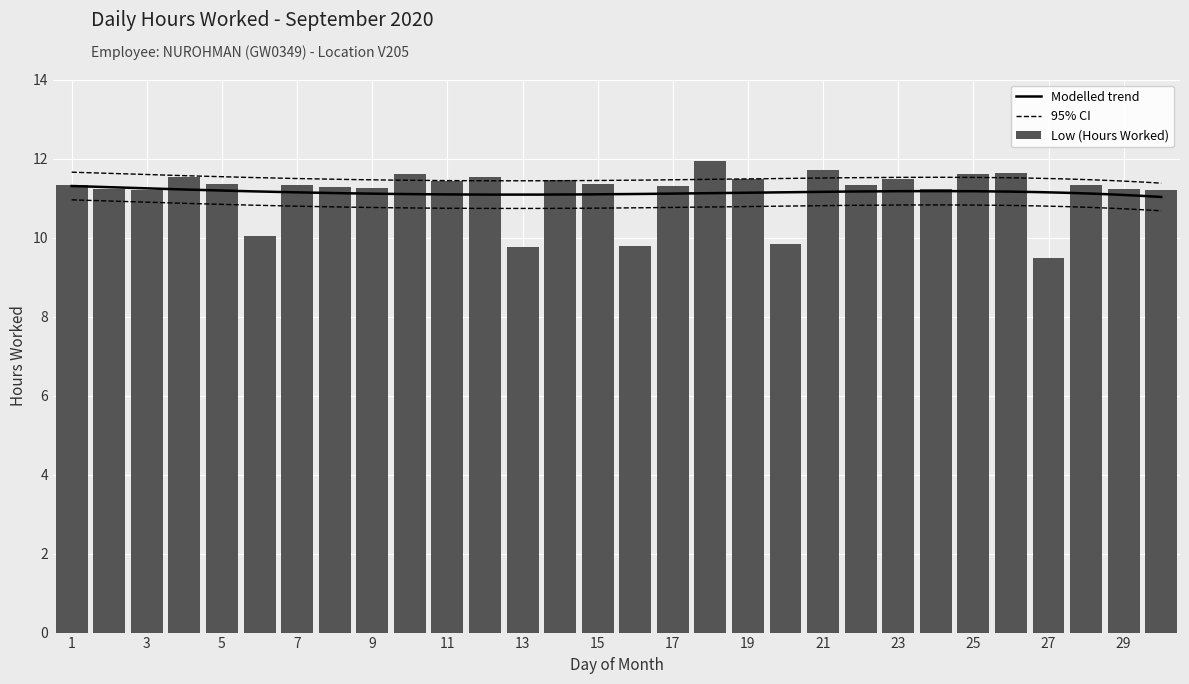

What is the change in value from 14 to 30?

-0.2